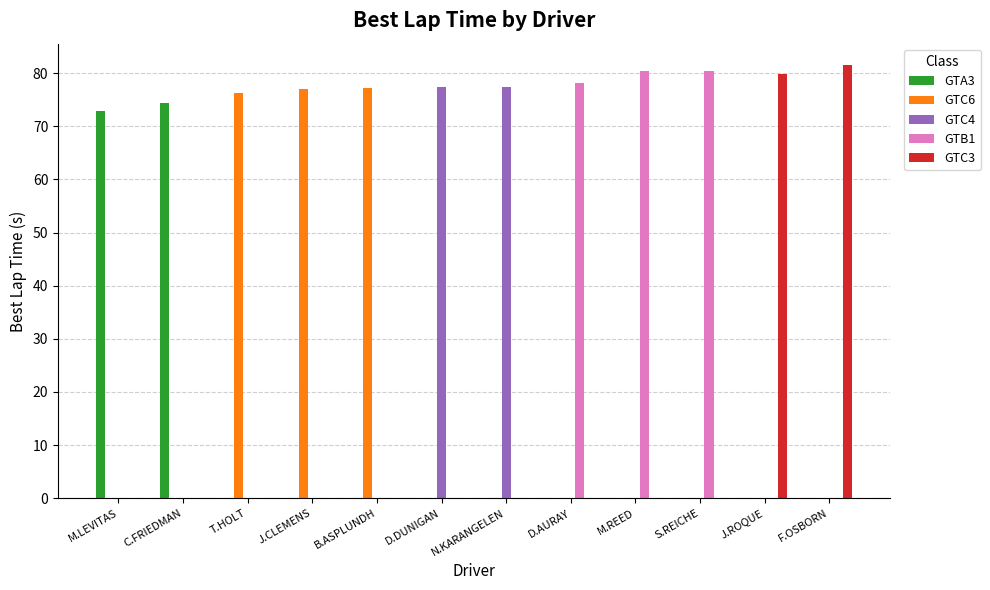

Are the bars horizontal?

No